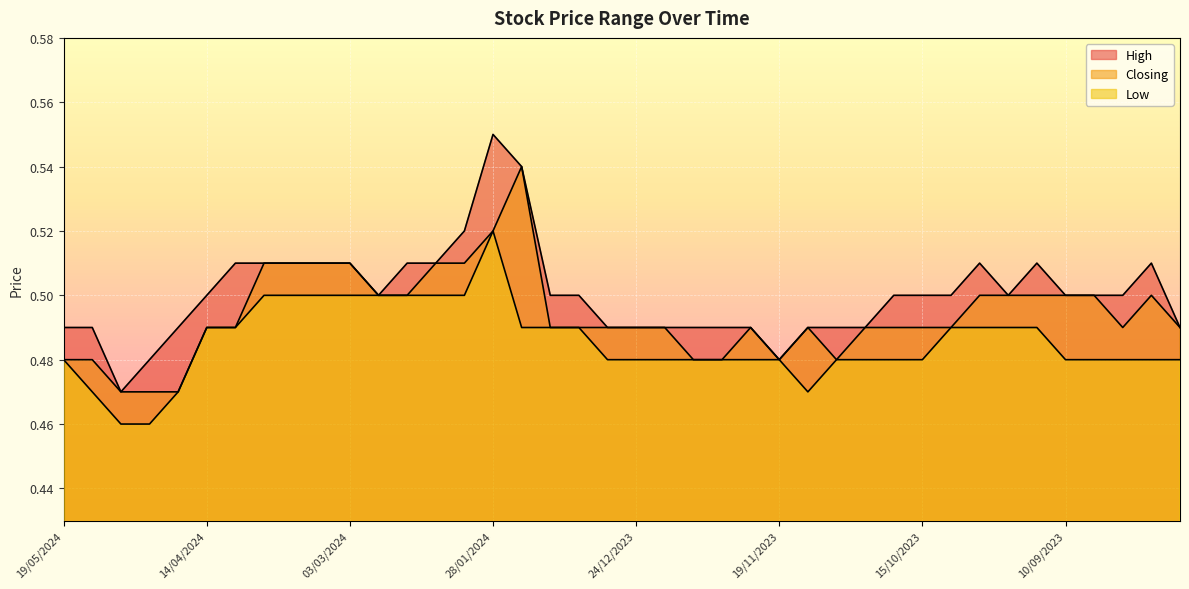

What is the value of the Low point at the 33rd from the left?

0.5